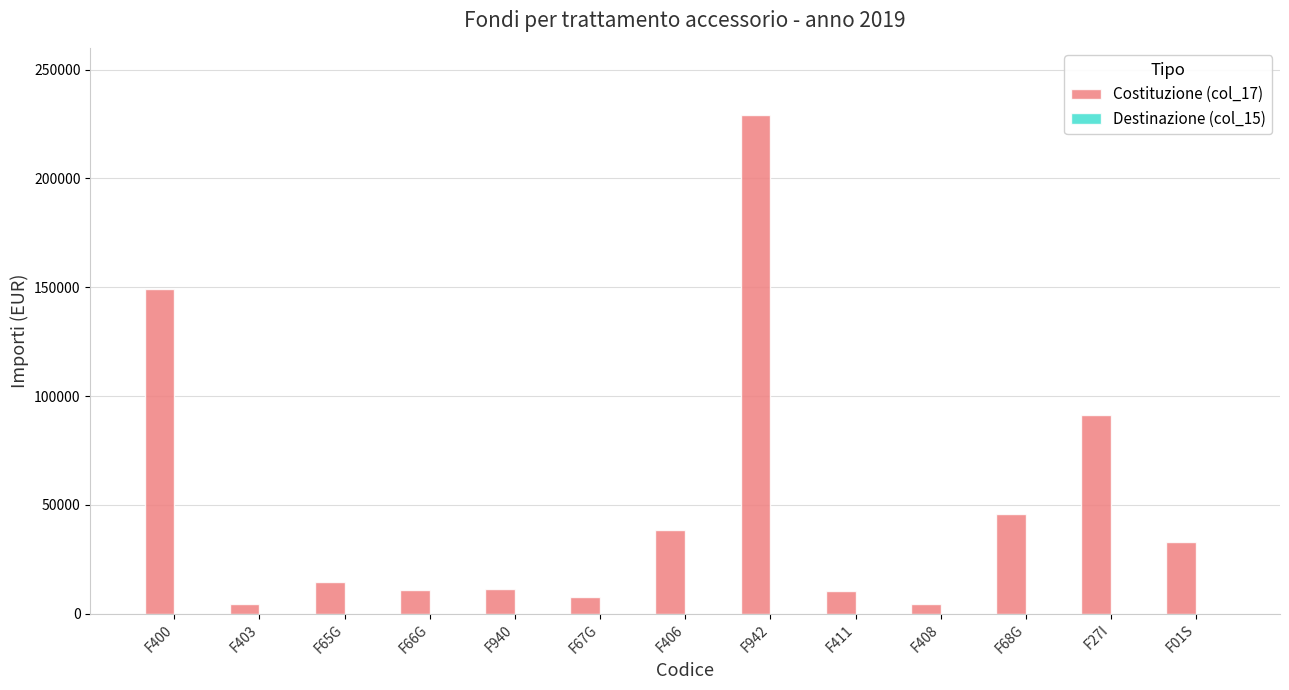

The value of Costituzione (col_17) at F942 is 229150. True or false?

True